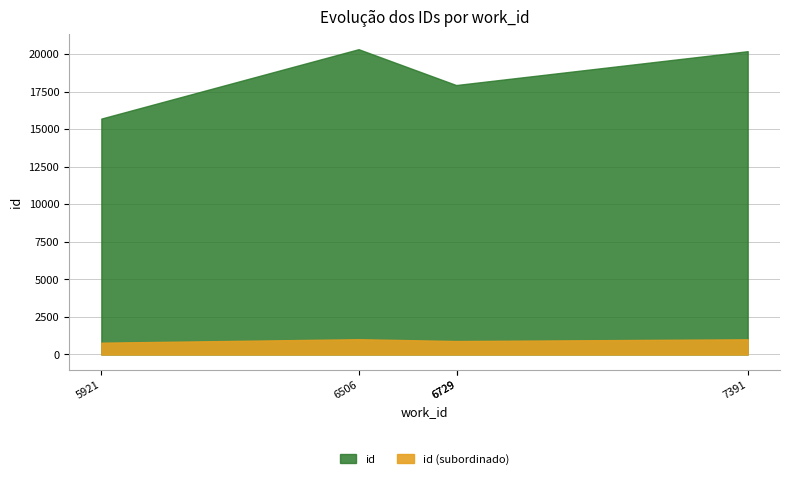

What is the sum of the values at 5921 and 6729?

33618